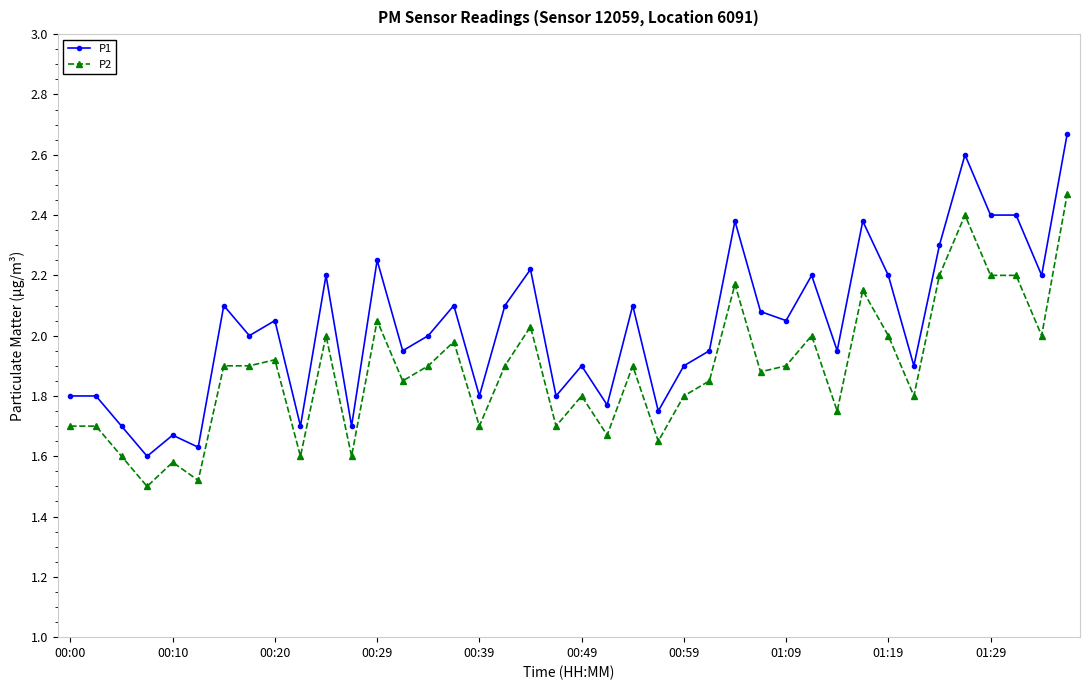

Which series has the largest range (max minus min)?

P1